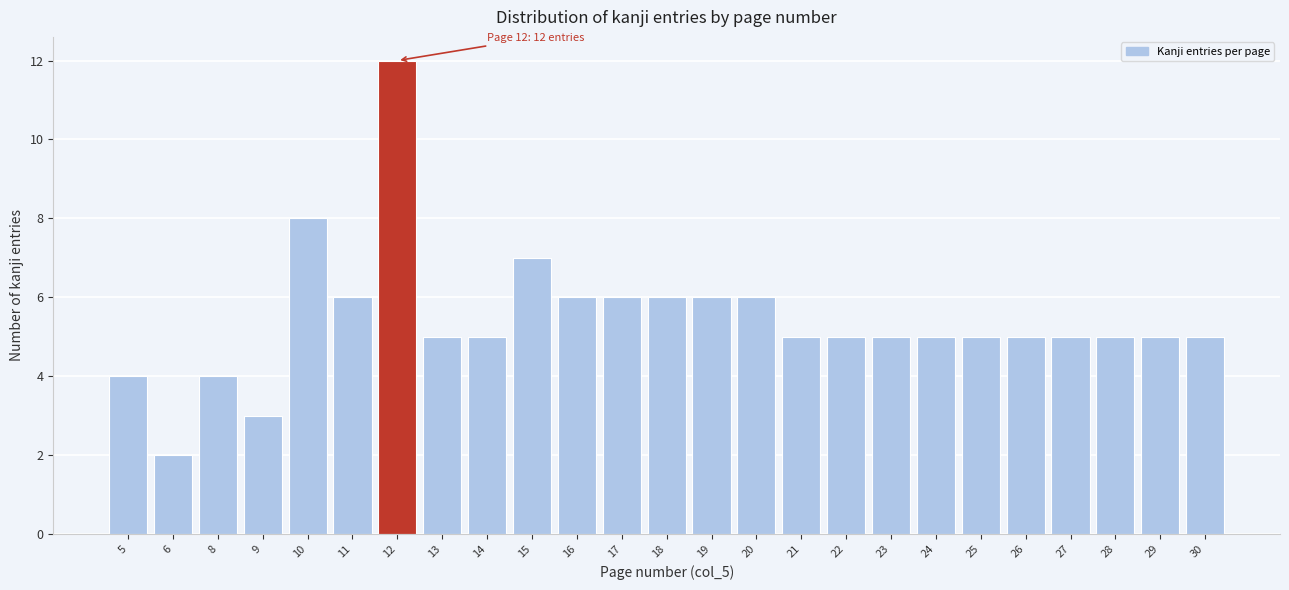

Reading left to right, extract all data points from this chart.

5=4	6=2	8=4	9=3	10=8	11=6	12=12	13=5	14=5	15=7	16=6	17=6	18=6	19=6	20=6	21=5	22=5	23=5	24=5	25=5	26=5	27=5	28=5	29=5	30=5